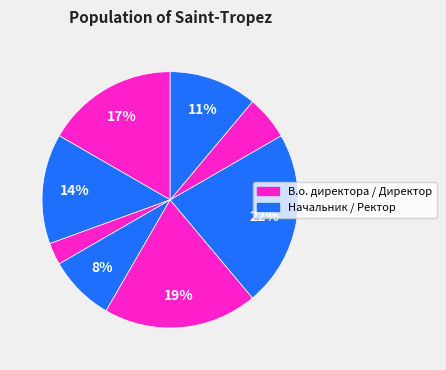

How many slices are in this pie chart?

8